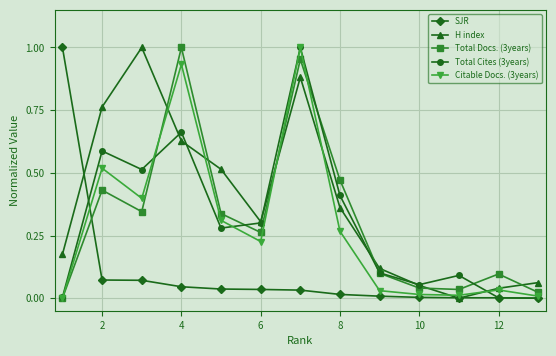

True or false: Total Cites (3years) has more than 1 interior local peaks.

True